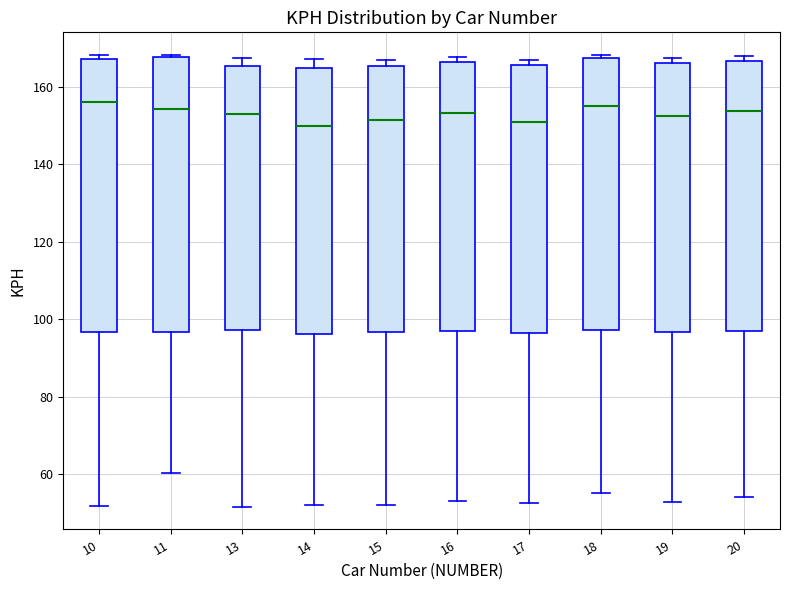

Reading left to right, read every box against the y-axis: the position of its median line, the range the box covers, and the ends of its whiskers. The values are not printed on the chart, so give them approximately, as read against the axis.

10: median 156, box 96 to 168, whiskers 52 to 168 (just above the box's upper edge)
11: median 154, box 96 to 168, whiskers 60 to 168
13: median 152, box 98 to 166, whiskers 52 to 168
14: median 150, box 96 to 164, whiskers 52 to 168
15: median 152, box 96 to 166, whiskers 52 to 168
16: median 154, box 96 to 166, whiskers 54 to 168
17: median 152, box 96 to 166, whiskers 52 to 168
18: median 156, box 98 to 168, whiskers 56 to 168
19: median 152, box 96 to 166, whiskers 52 to 168
20: median 154, box 98 to 166, whiskers 54 to 168